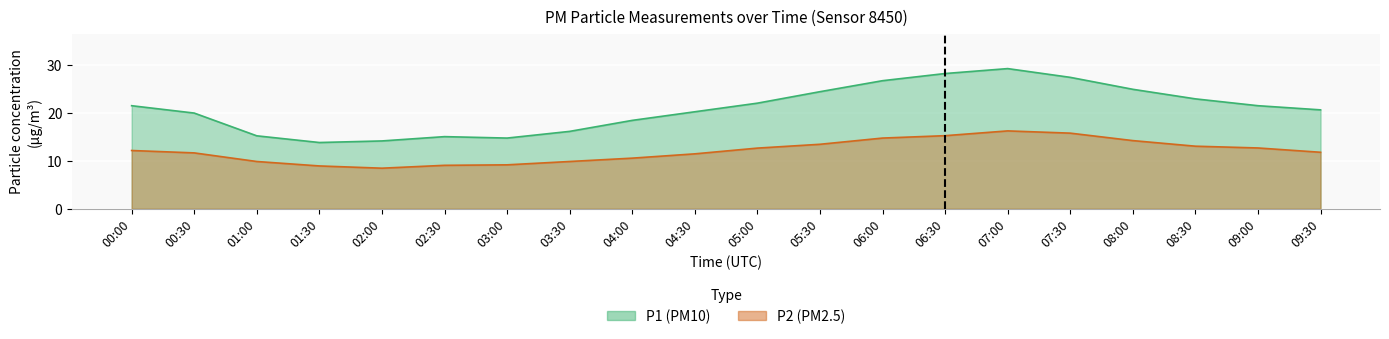

Reading left to right, list all the values displayed in this chart.

P1: 21.6	20.0	15.3	13.9	14.2	15.1	14.8	16.2	18.5	20.3	22.1	24.5	26.8	28.3	29.3	27.5	25.0	23.0	21.6	20.7
P2: 12.2	11.7	9.9	9.0	8.5	9.1	9.2	9.9	10.6	11.5	12.7	13.5	14.8	15.3	16.3	15.8	14.3	13.1	12.7	11.8